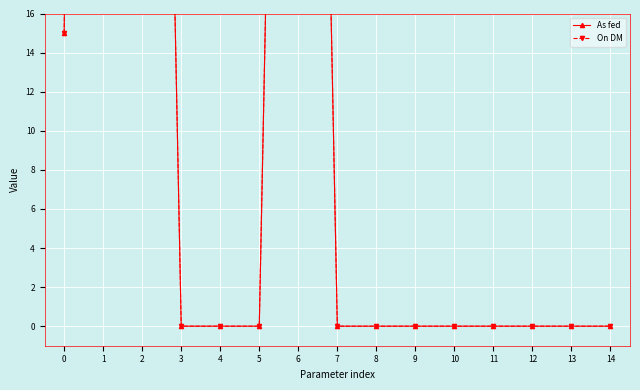

Which has a higher value, 3 or 5?

3